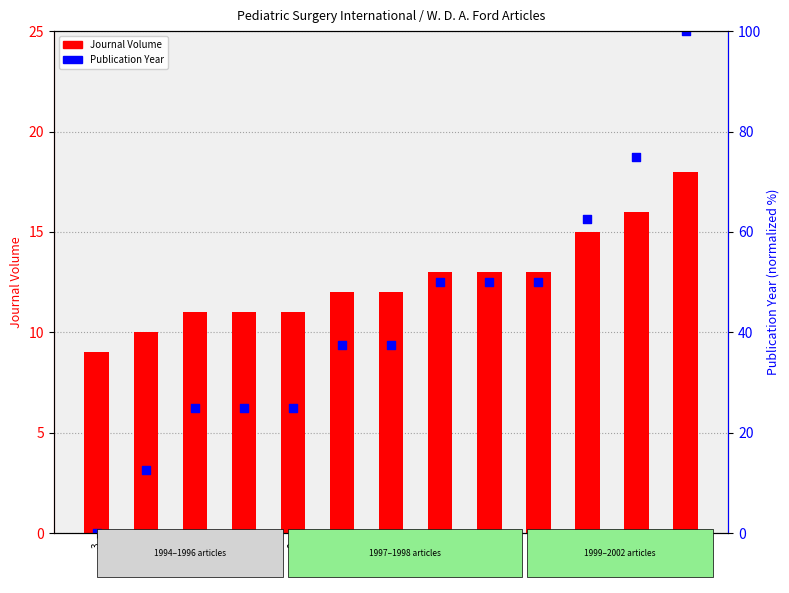

Which series reaches the minimum Y coordinate?

Publication Year (percentile)